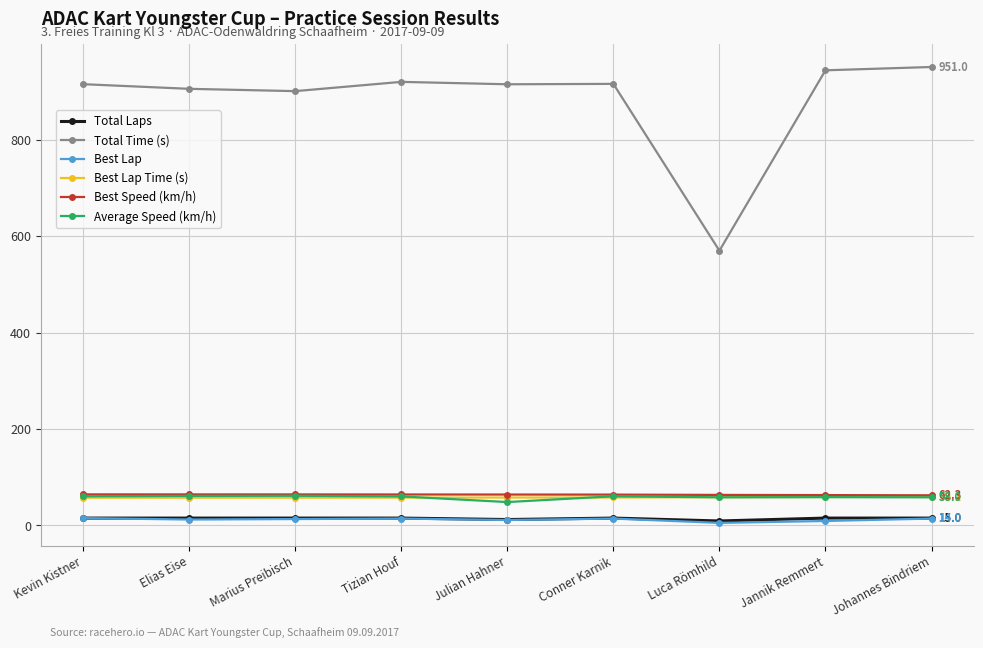

At how many categories does at least one series exceed 540?

9